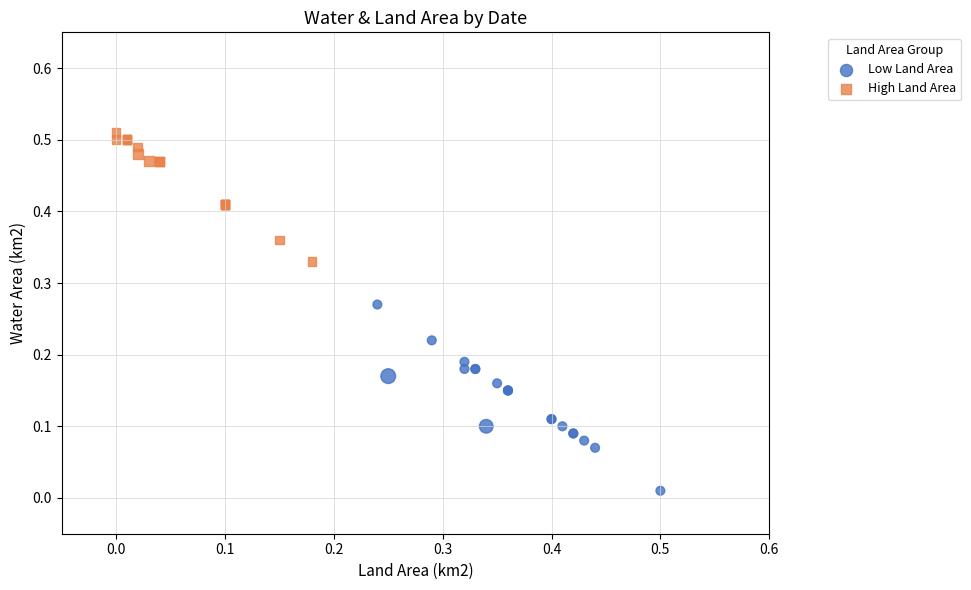

Which series contains the highest Y value?

High Land Area